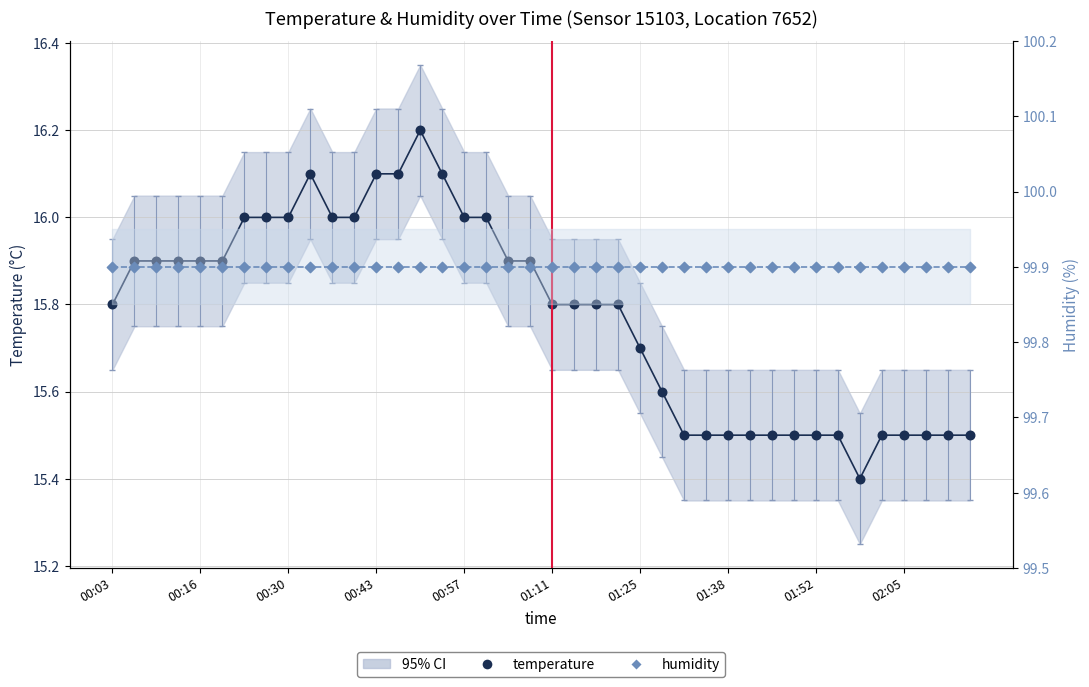

At which category is the sum across all series the highest?

14